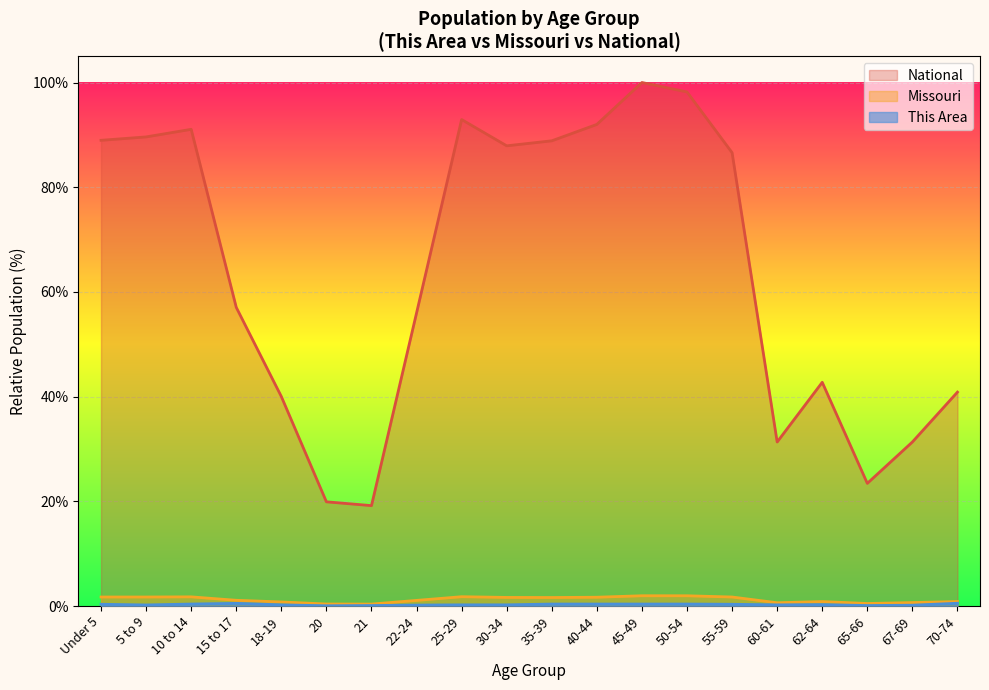

Count the number of categories in the chart.

20